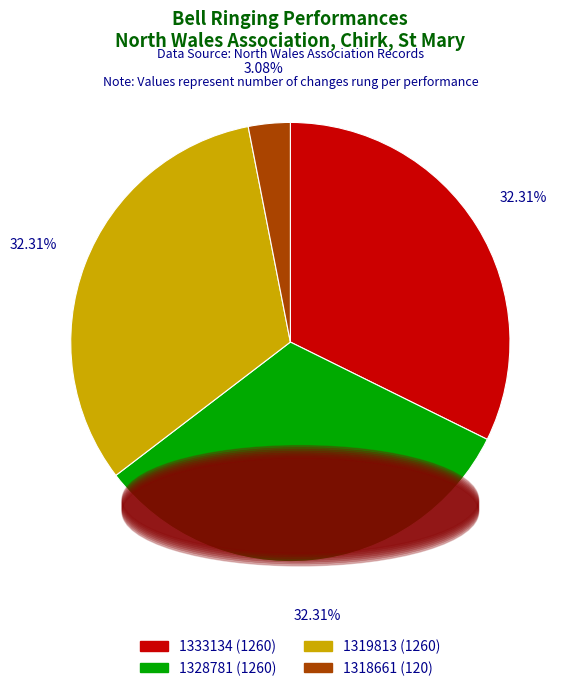

What is the ratio of the value at 1328781 to the value at 1333134?

1.0